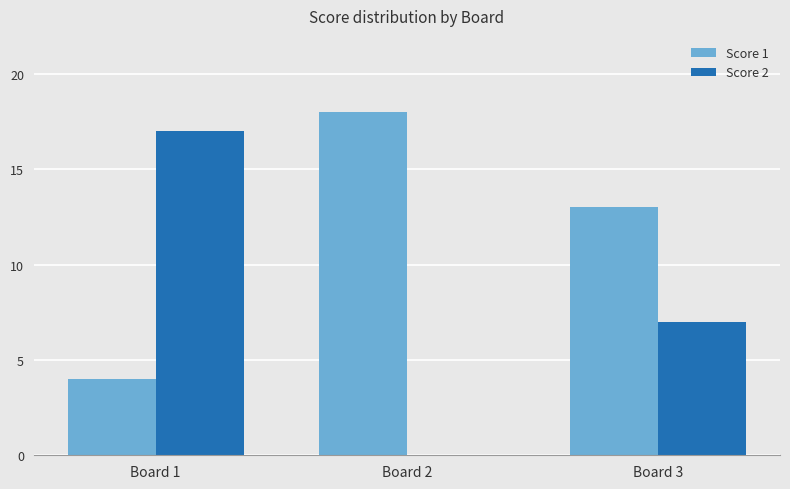

How many values in Score 2 are above zero?

2